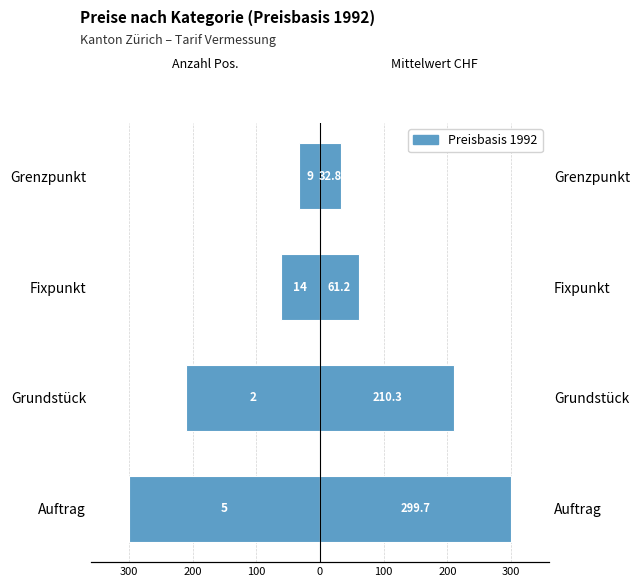

True or false: the data shows -210.3 at Grundstück.

True